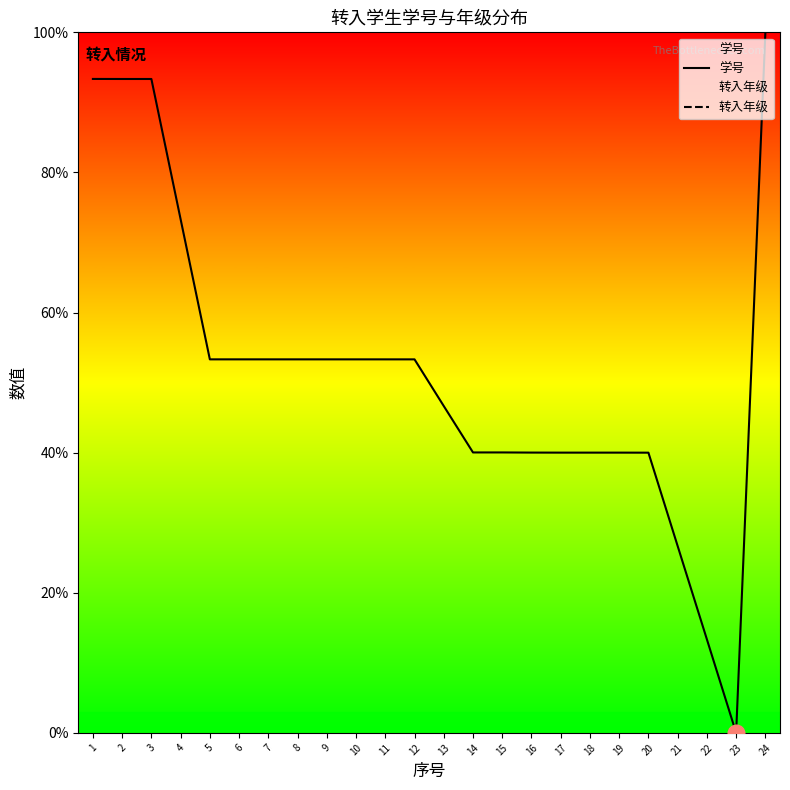

What is the sum of the 学号 values at 16 and 5?

93.3